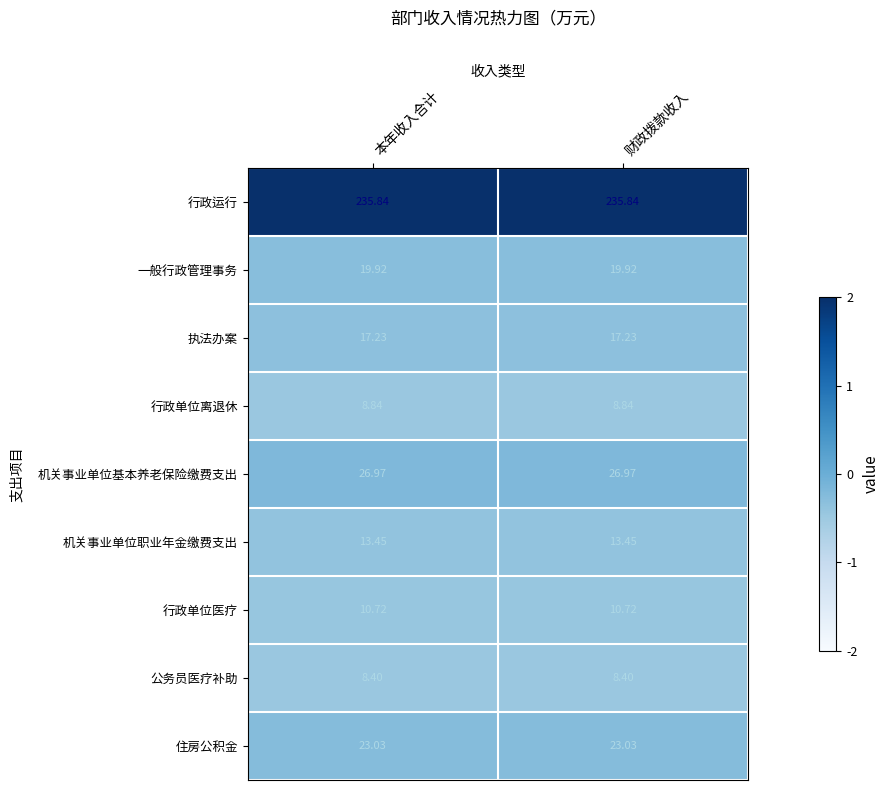

Rank the series by their maximum value, from lowest to highest.

公务员医疗补助, 行政单位离退休, 行政单位医疗, 机关事业单位职业年金缴费支出, 执法办案, 一般行政管理事务, 住房公积金, 机关事业单位基本养老保险缴费支出, 行政运行